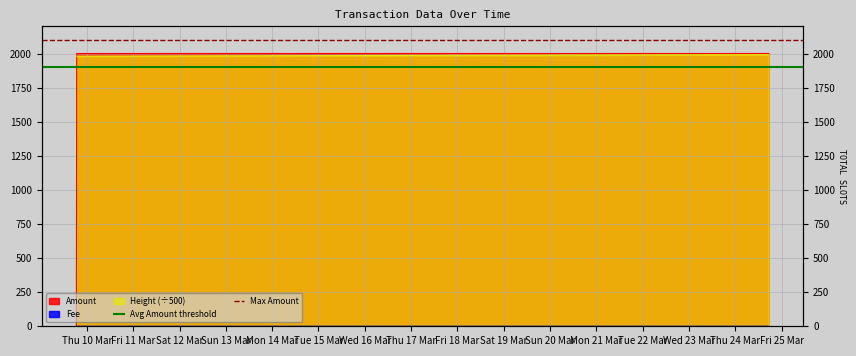

What is the approximate value of Avg Amount threshold at Fri 11 Mar?

1900